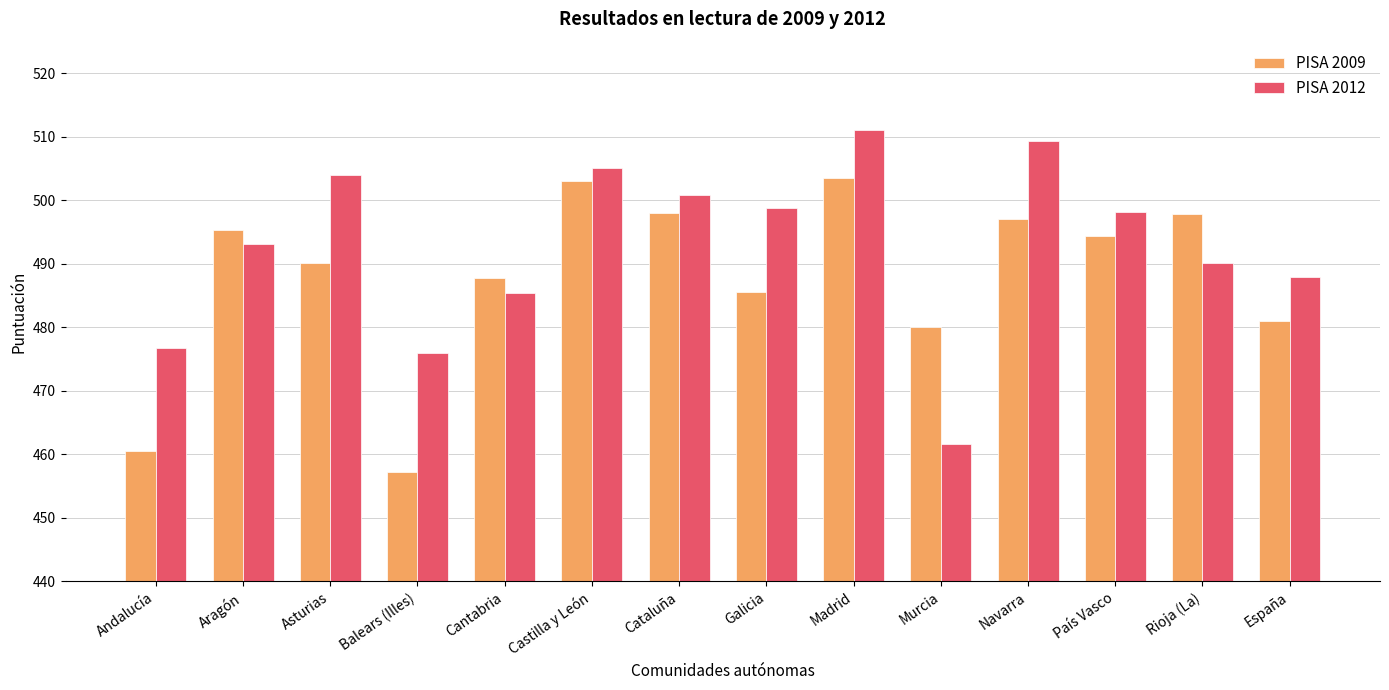

The PISA 2012 series shows 257.2 at Aragón. True or false?

False